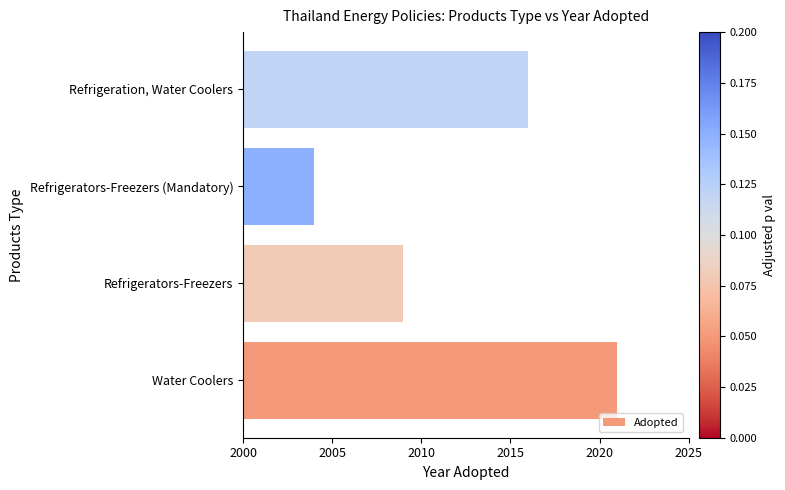

Where is the data nearest to the value 2012?

Refrigerators-Freezers